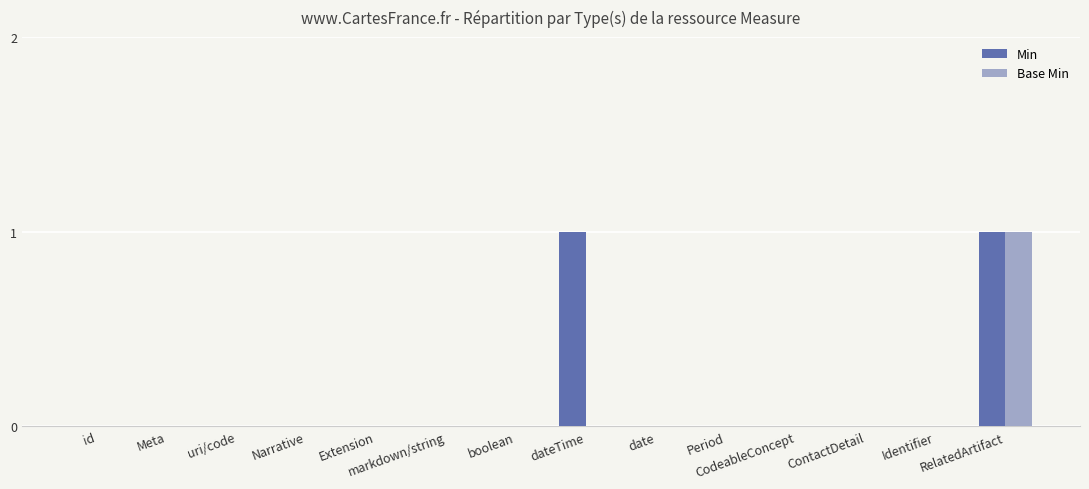

Reading left to right, transcribe all the data shown in this chart.

Min: 0	0	0	0	0	0	0	1	0	0	0	0	0	1
Base Min: 0	0	0	0	0	0	0	0	0	0	0	0	0	1